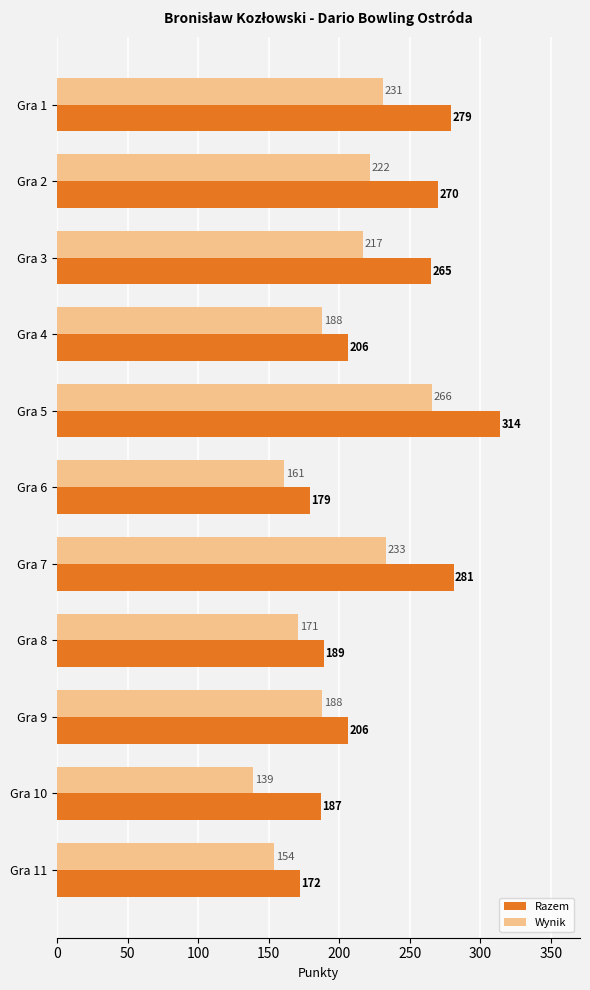

At how many categories does at least one series exceed 159?

11